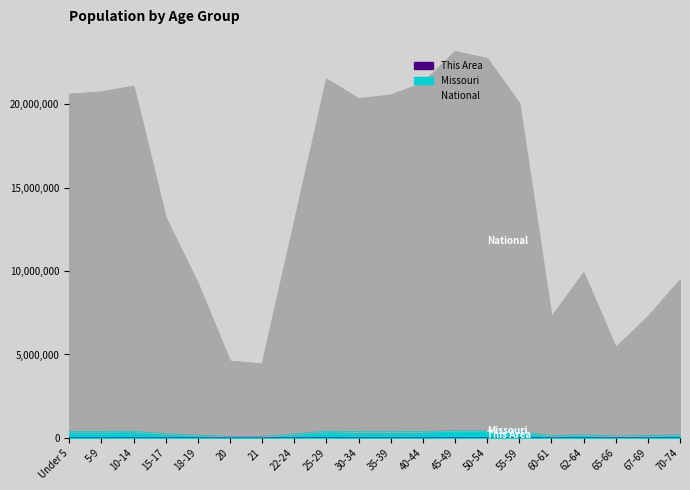

The Missouri series shows 375740 at 30-34. True or false?

True